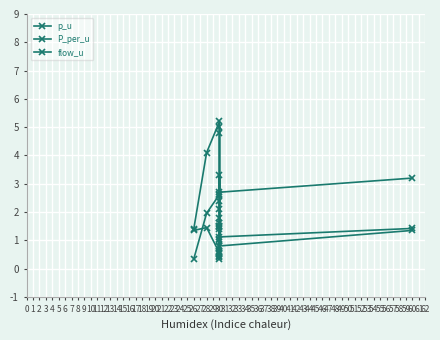

Reading right to left, transcribe all the data shown in this chart.

p_u: 3.2	2.7	1.8	1.5	1.6	1.4	3.3	2.6	4.8	5.2	4.1	1.4
P_per_u: 1.4	1.1	0.6	0.4	0.5	0.3	1.5	1.1	2.4	2.6	2.0	0.3
flow_u: 1.4	0.8	5.0	2.1	0.5	0.8	1.0	1.5	0.6	0.6	1.5	1.4